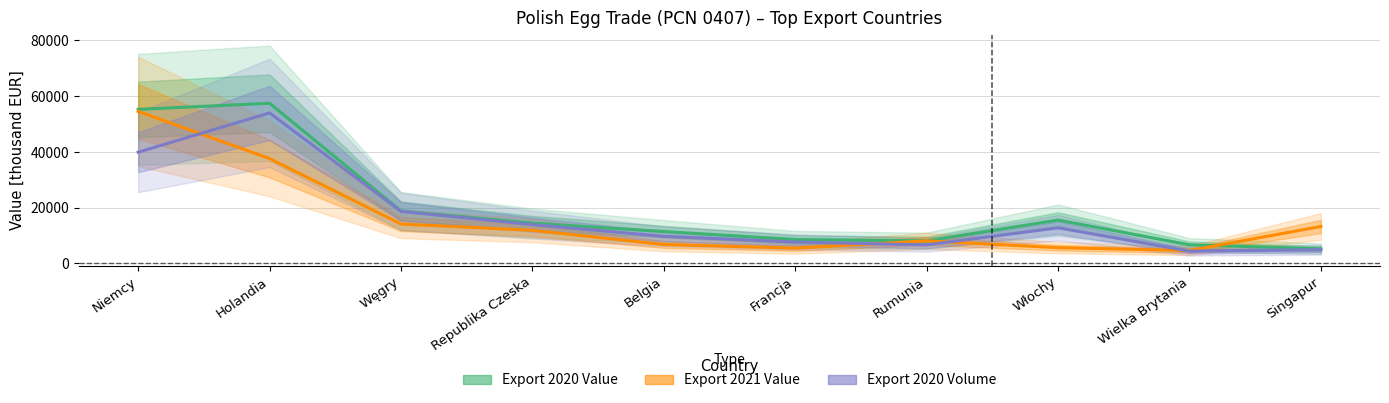

List the labels in order of Export 2020 Volume value, largest first.

Holandia, Niemcy, Węgry, Republika Czeska, Włochy, Belgia, Francja, Rumunia, Singapur, Wielka Brytania